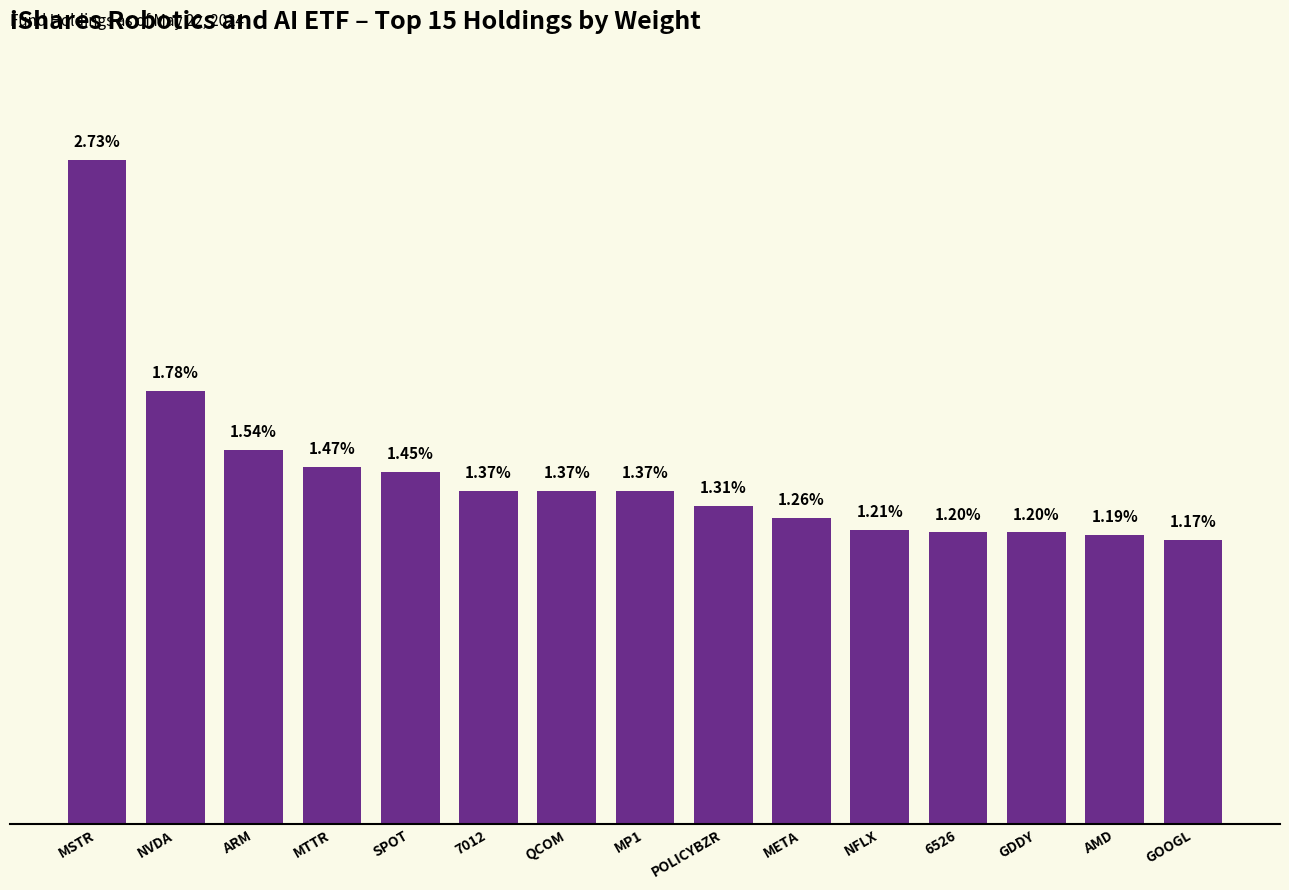

What is the label of the 7th bar from the left?

QCOM